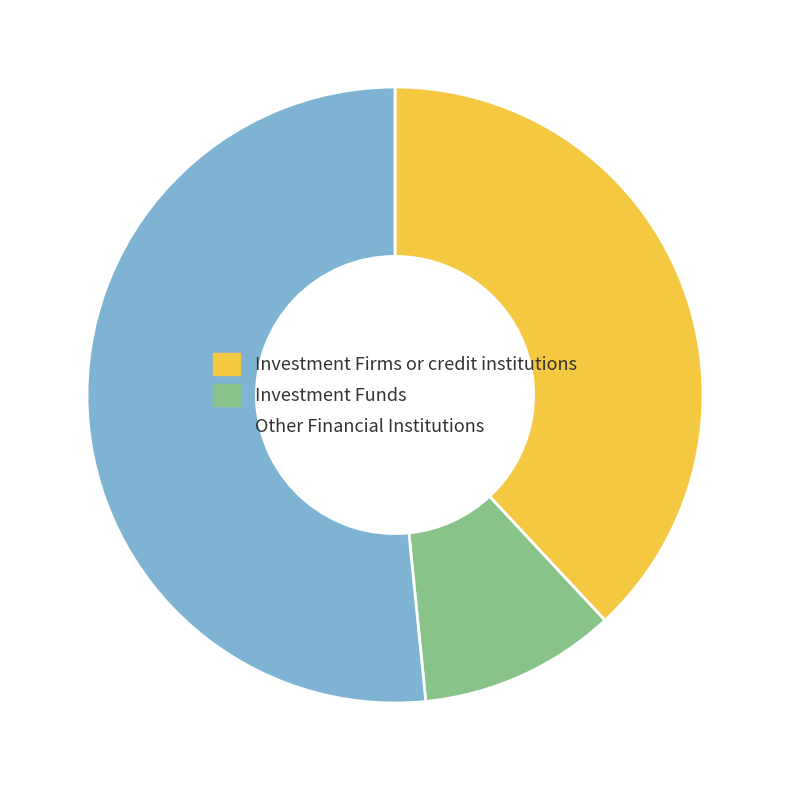

Is there any slice that represents more than half of the pie?

Yes